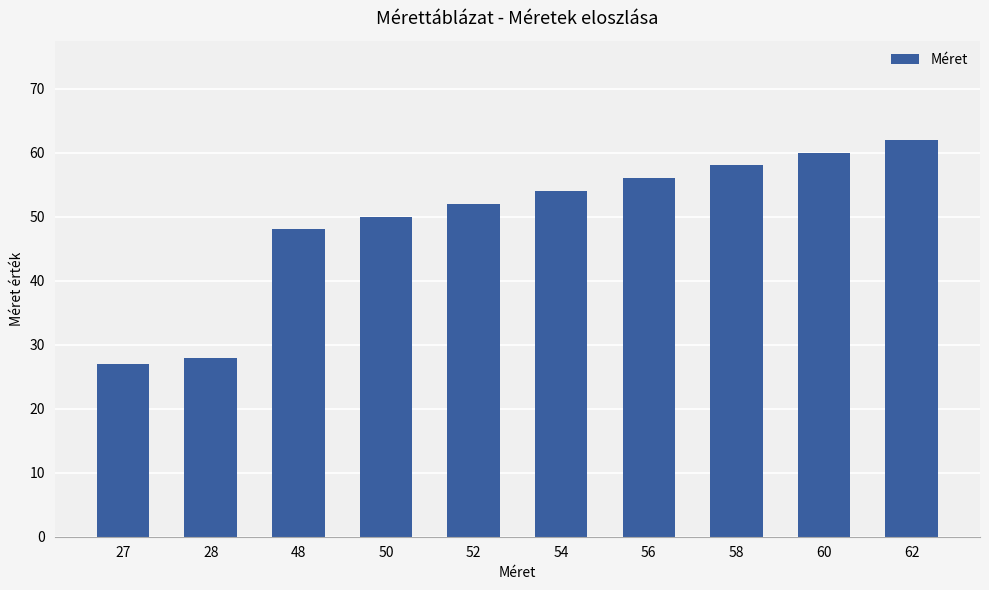

What is the value of the 10th bar from the left?

62